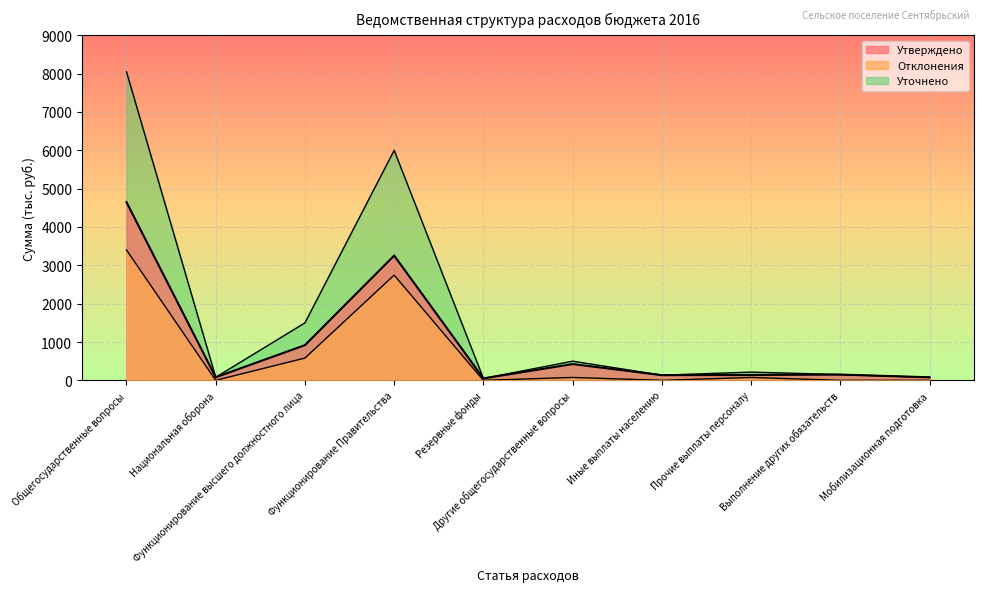

Where is the first local maximum for Уточнено?

Функционирование Правительства